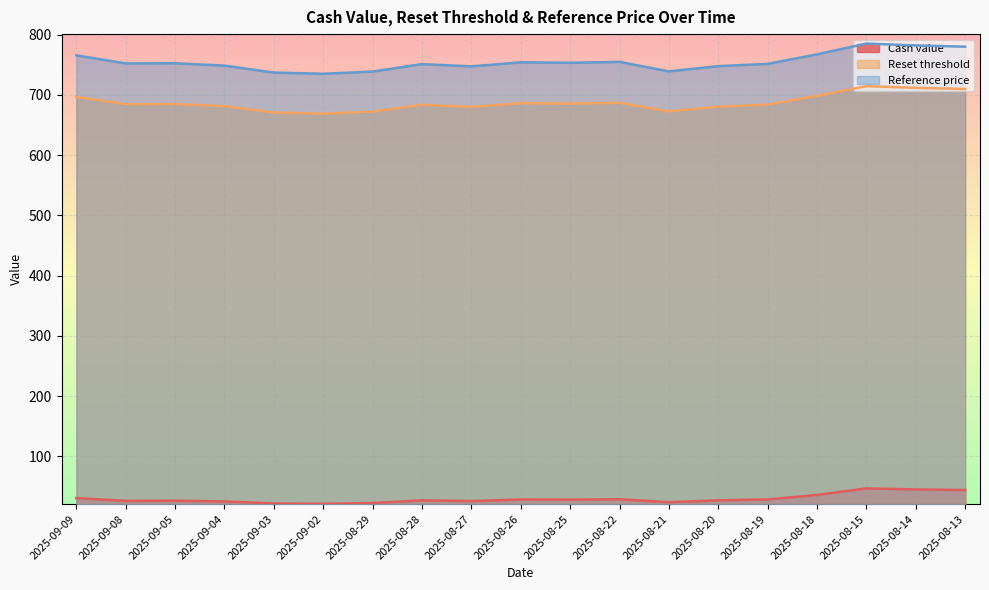

List the labels in order of Reset threshold value, smallest first.

2025-09-02, 2025-09-03, 2025-08-29, 2025-08-21, 2025-08-27, 2025-08-20, 2025-09-04, 2025-08-28, 2025-08-19, 2025-09-08, 2025-09-05, 2025-08-25, 2025-08-26, 2025-08-22, 2025-09-09, 2025-08-18, 2025-08-13, 2025-08-14, 2025-08-15